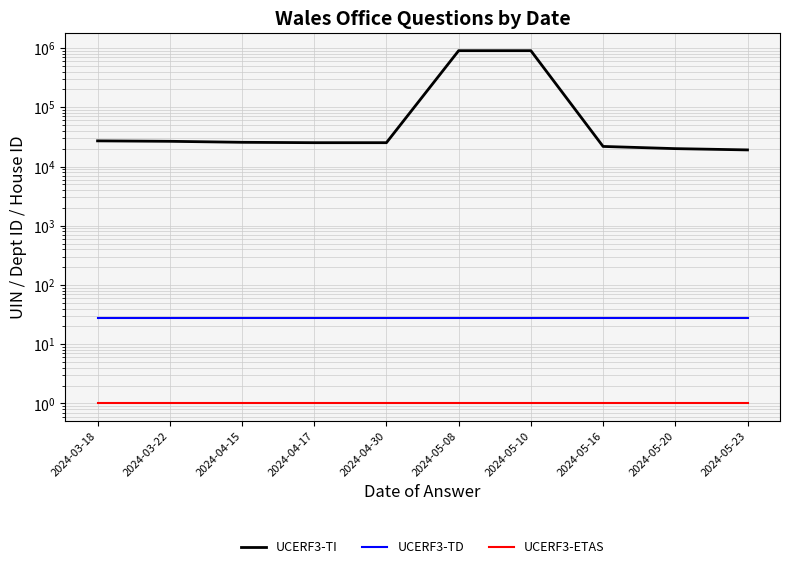

True or false: UCERF3-TD and UCERF3-ETAS cross at least once.

False